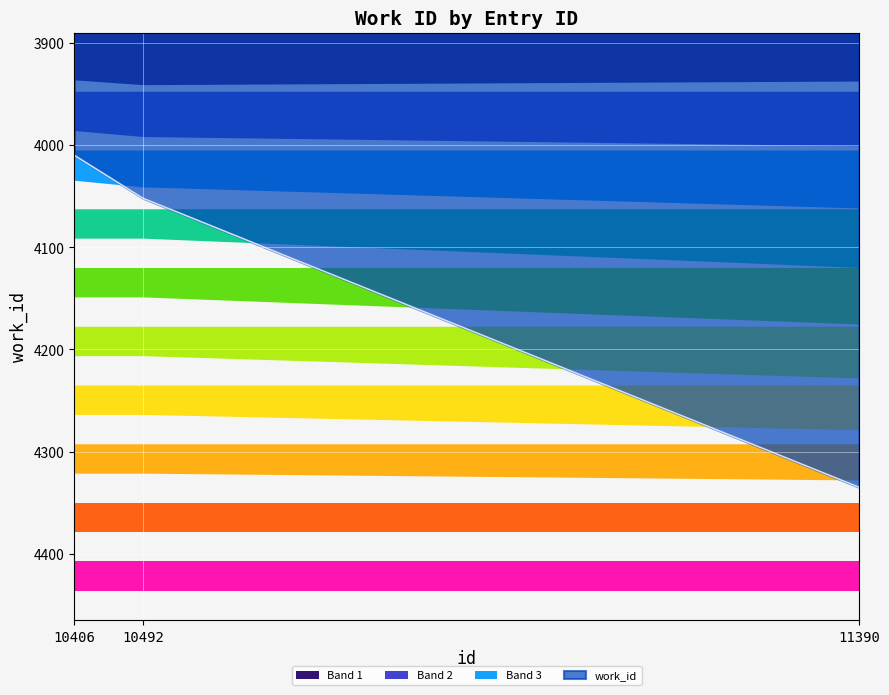

The value at 10492 is 2475. True or false?

False